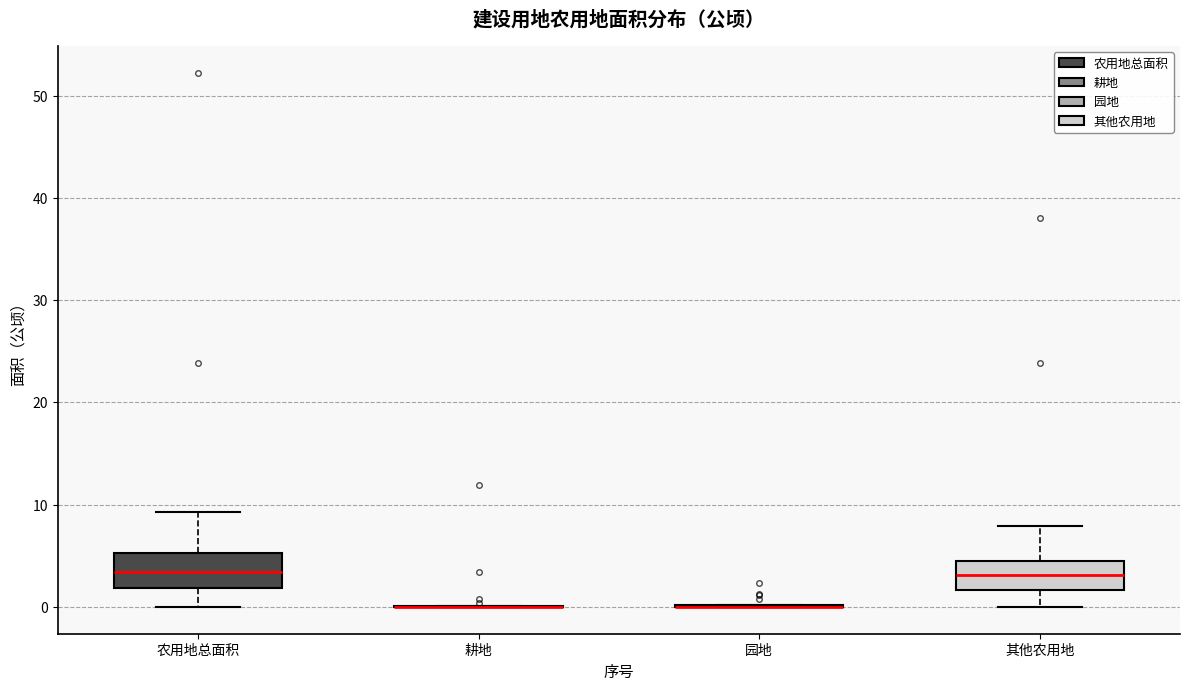

Reading left to right, read every box against the y-axis: the position of its median line, the range the box covers, and the ends of its whiskers. The values are not printed on the chart, so give them approximately, as read against the axis.

农用地总面积: median 3, box 2 to 5, whiskers 0 to 9
耕地: box collapsed to a line at 0, whiskers 0 to 0
园地: box collapsed to a line at 0, whiskers 0 to 0
其他农用地: median 3, box 2 to 4, whiskers 0 to 8